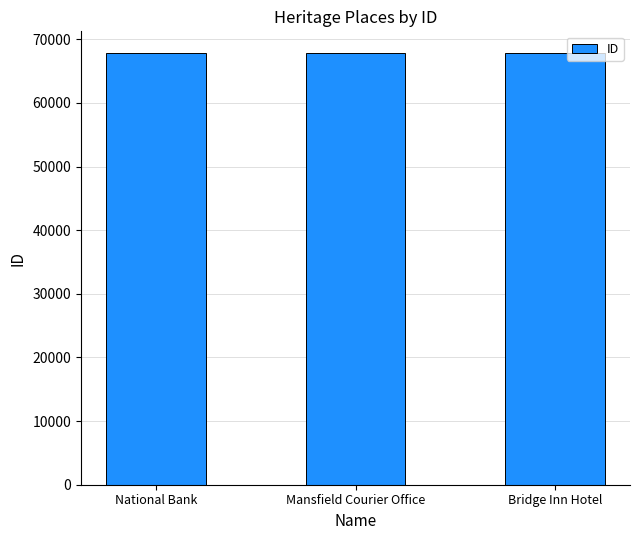

The chart shows a value of 67868 at Bridge Inn Hotel. True or false?

True